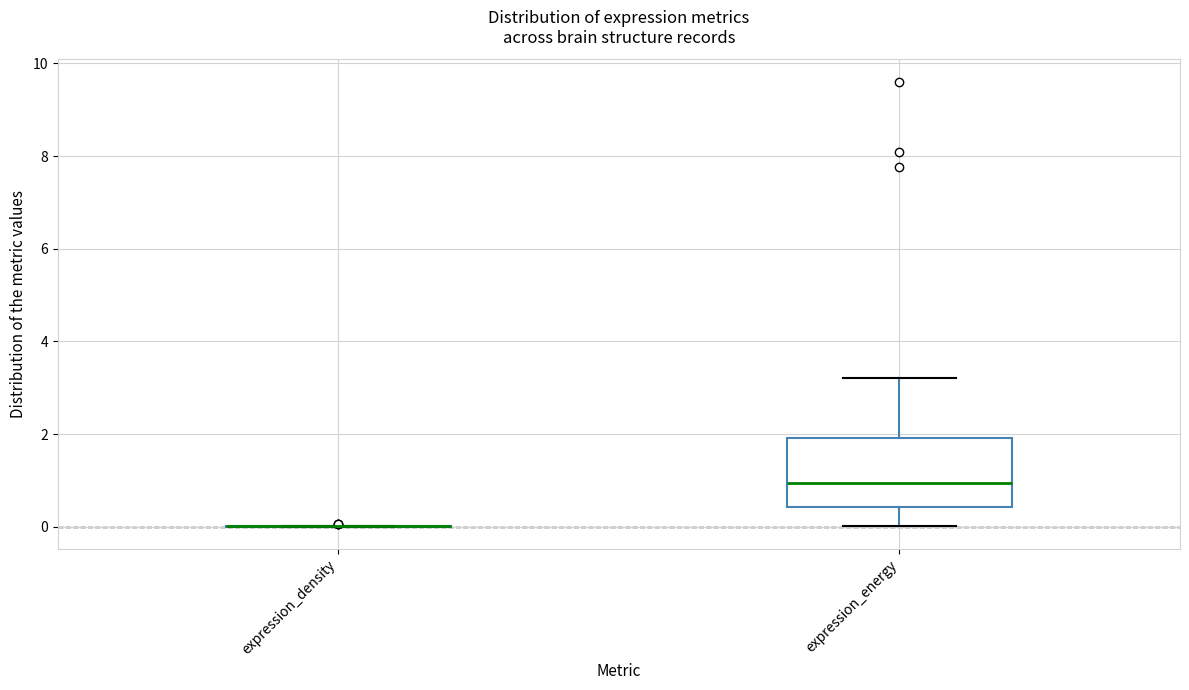

Where does the lower whisker of the box for expression_energy end on the y-axis? The values are not printed on the chart, so give them approximately, as read against the axis.

0.0